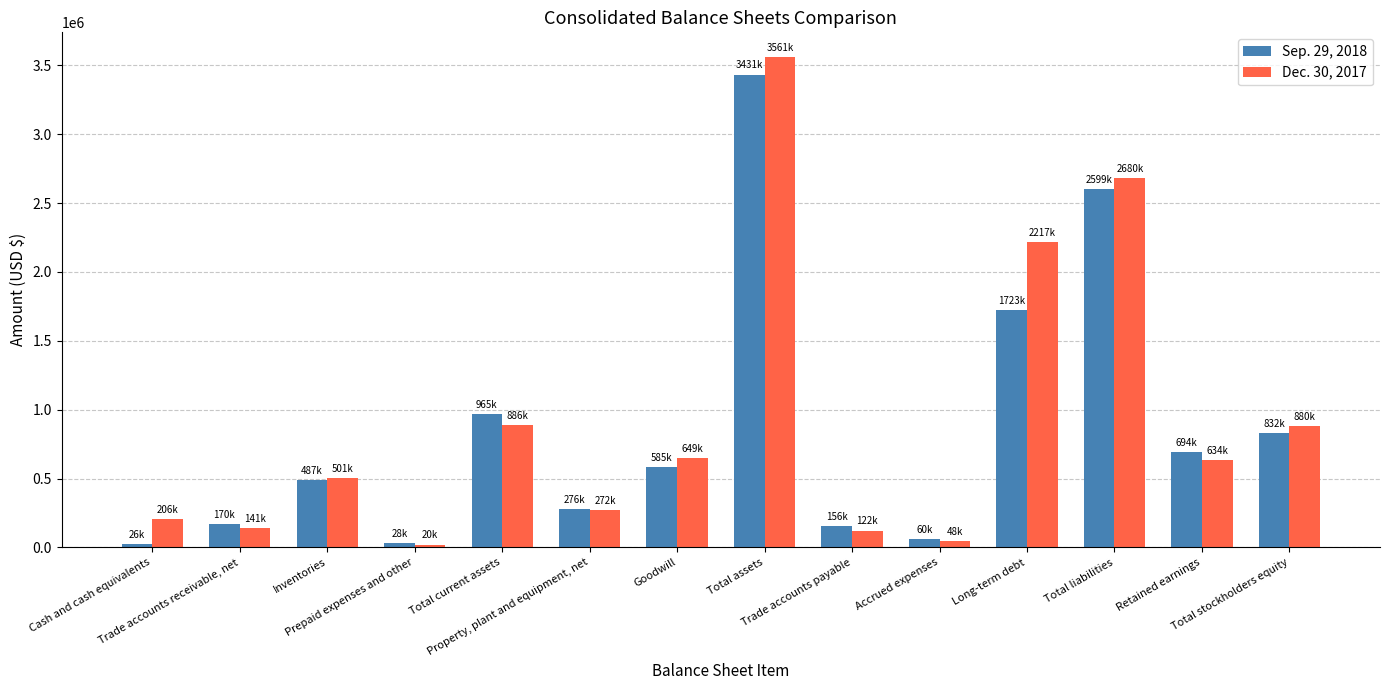

Which series has the largest range (max minus min)?

Dec. 30, 2017